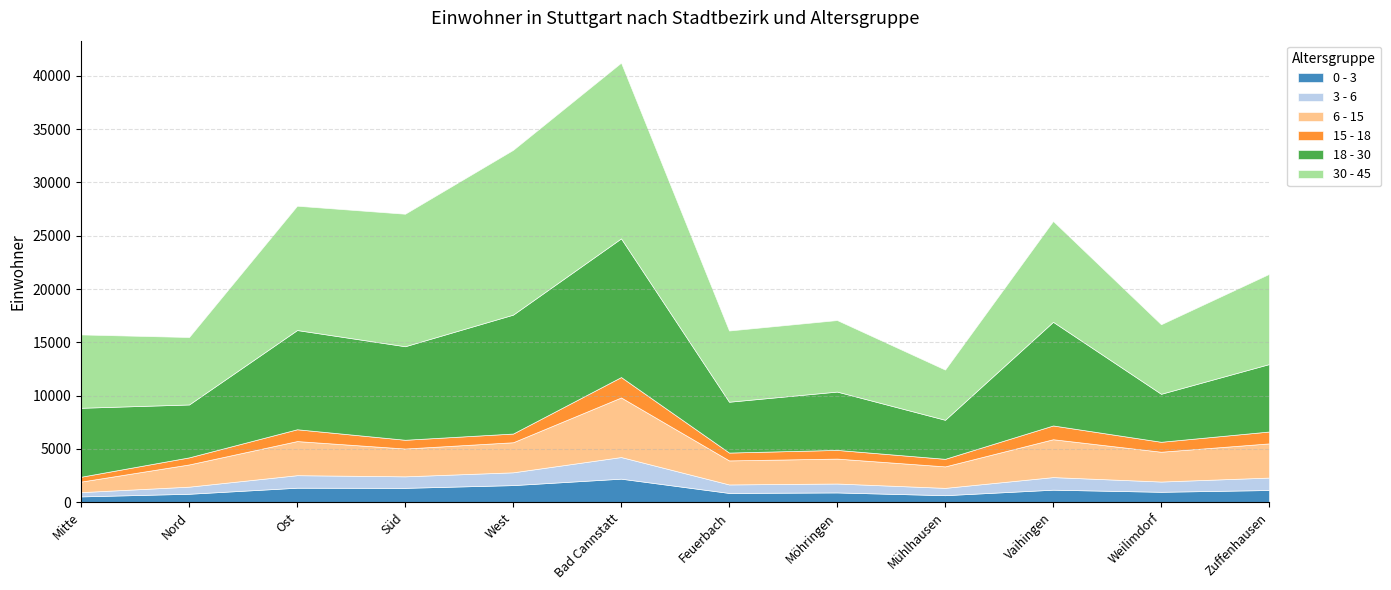

What are all the series names shown in the legend?

0 - 3, 3 - 6, 6 - 15, 15 - 18, 18 - 30, 30 - 45